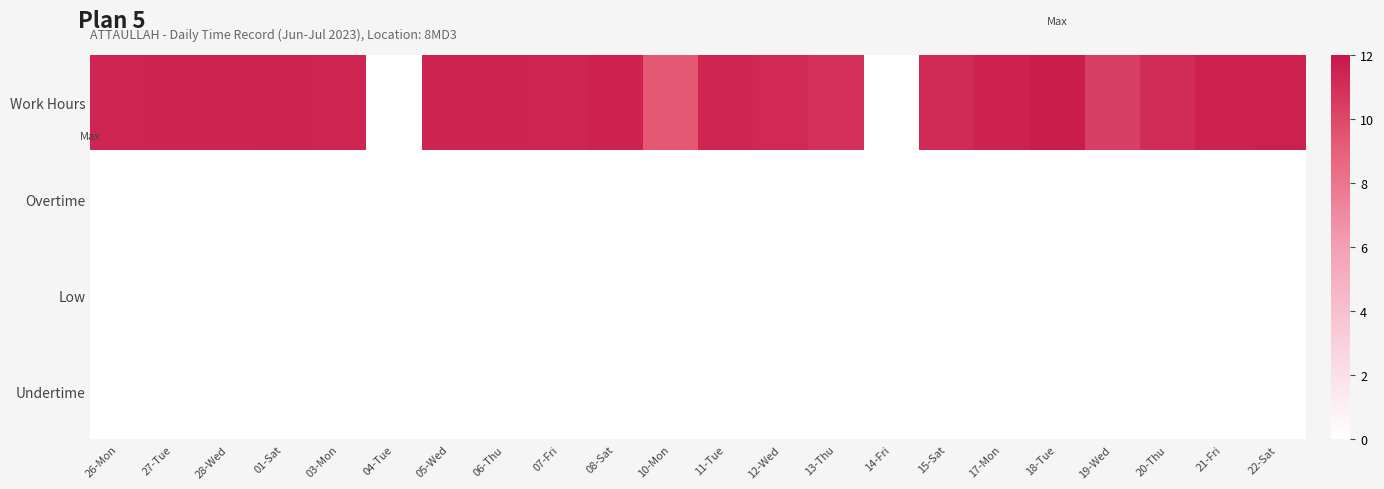

Which has a higher value, 17-Mon or 26-Mon?

17-Mon